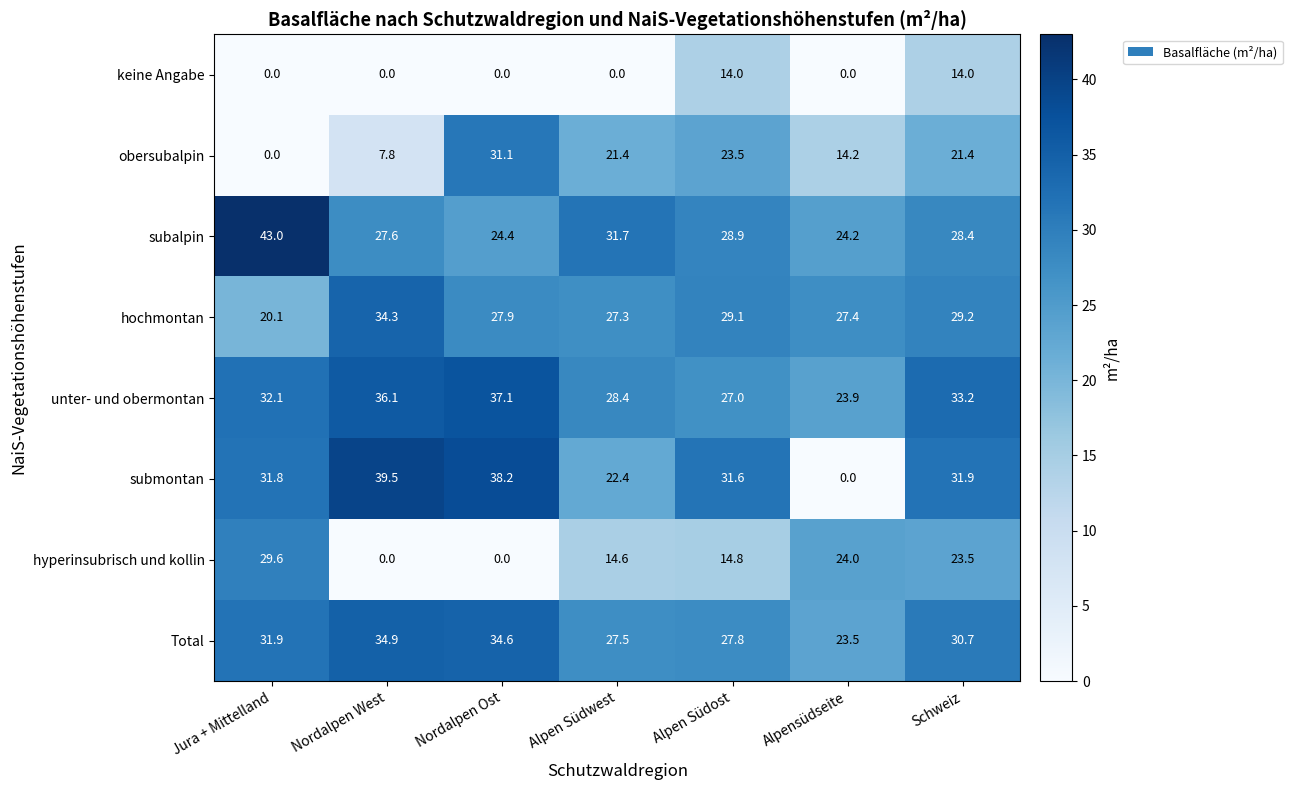

Rank the series at Jura + Mittelland from lowest to highest value.

keine Angabe, obersubalpin, hochmontan, hyperinsubrisch und kollin, submontan, Total, unter- und obermontan, subalpin